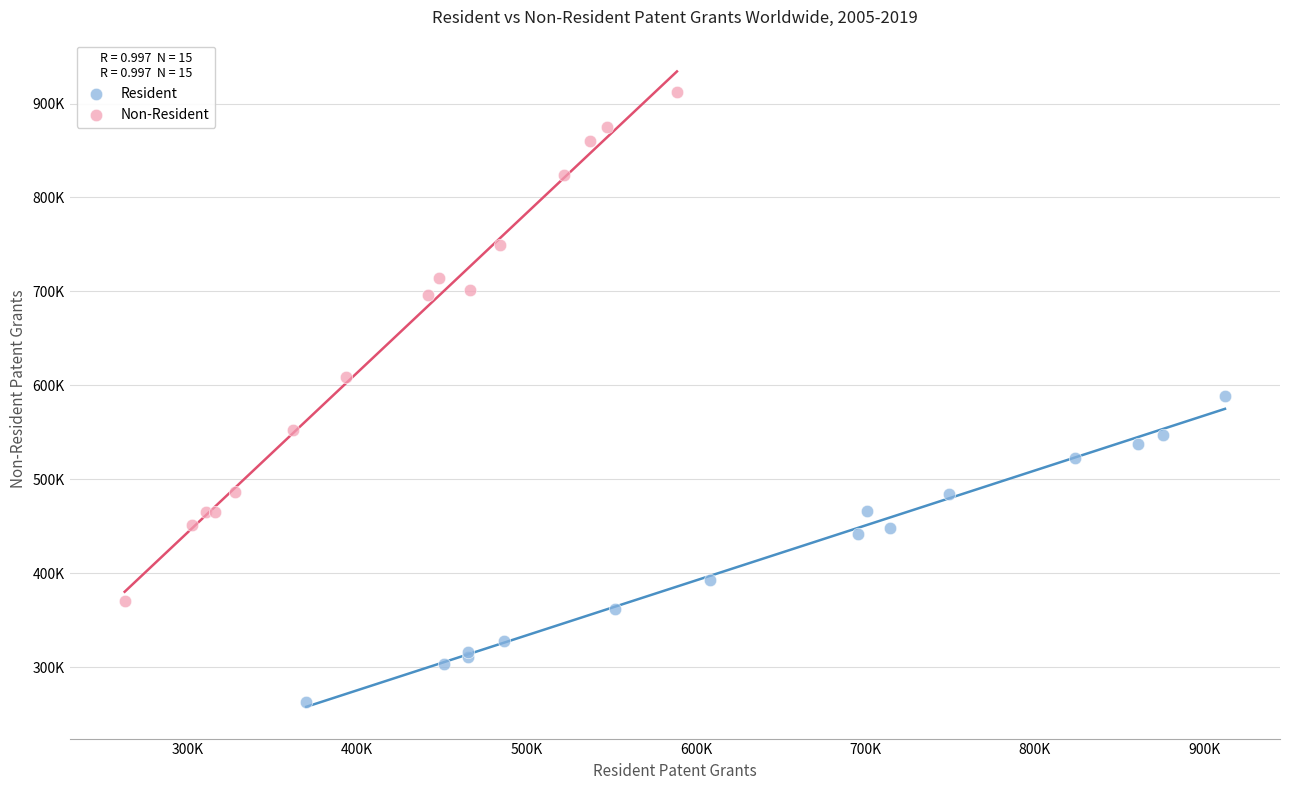

Which series contains the lowest Y value?

Resident